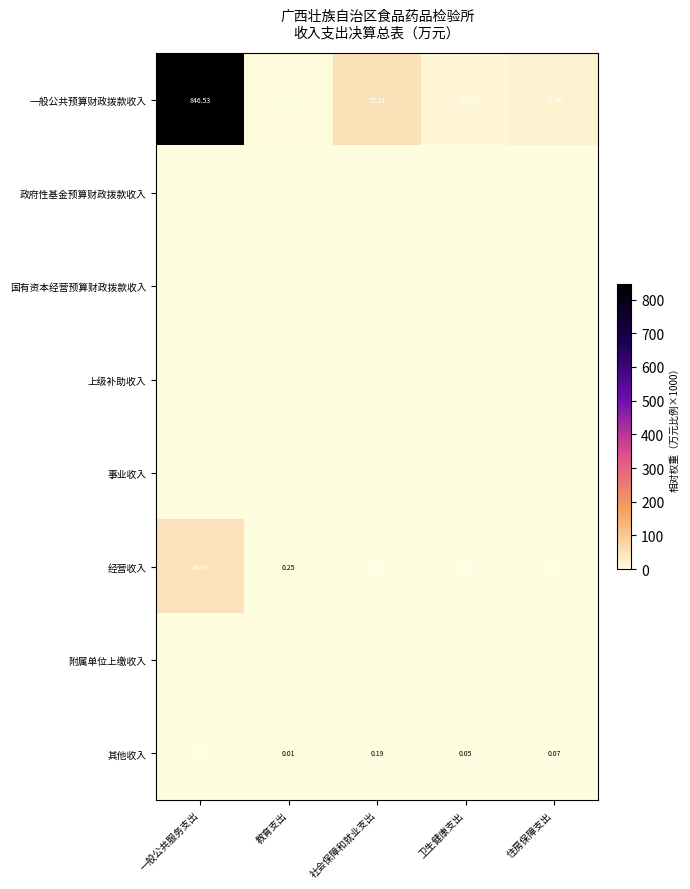

What is the sum of all 经营收入 values?

55.2